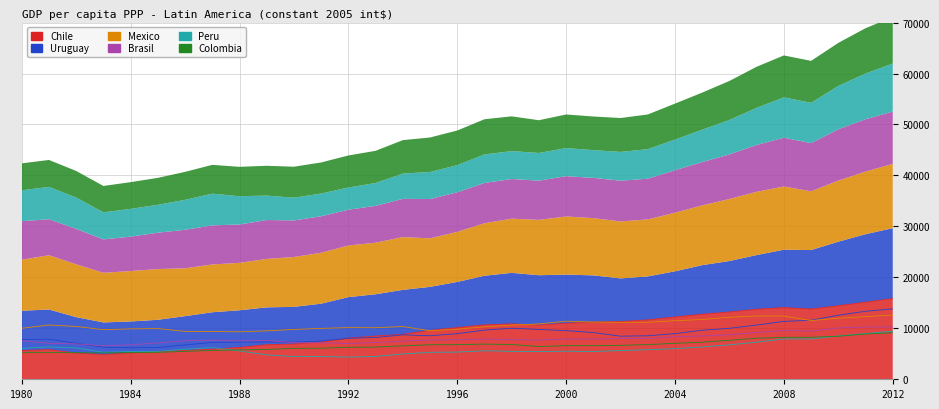

Is the value of Peru at 2004 greater than the value of Chile at 1990?

No